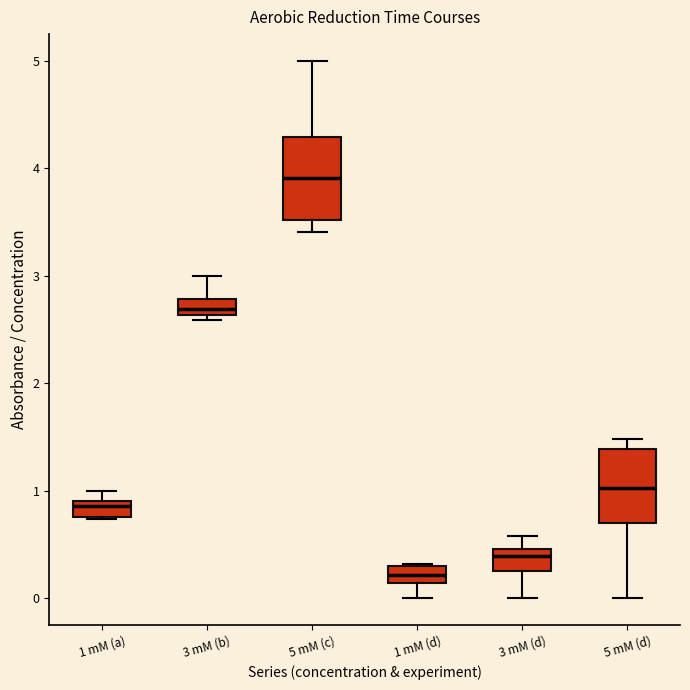

Where is the upper edge of the box for 1 mM (d) on the y-axis? The values are not printed on the chart, so give them approximately, as read against the axis.

0.3